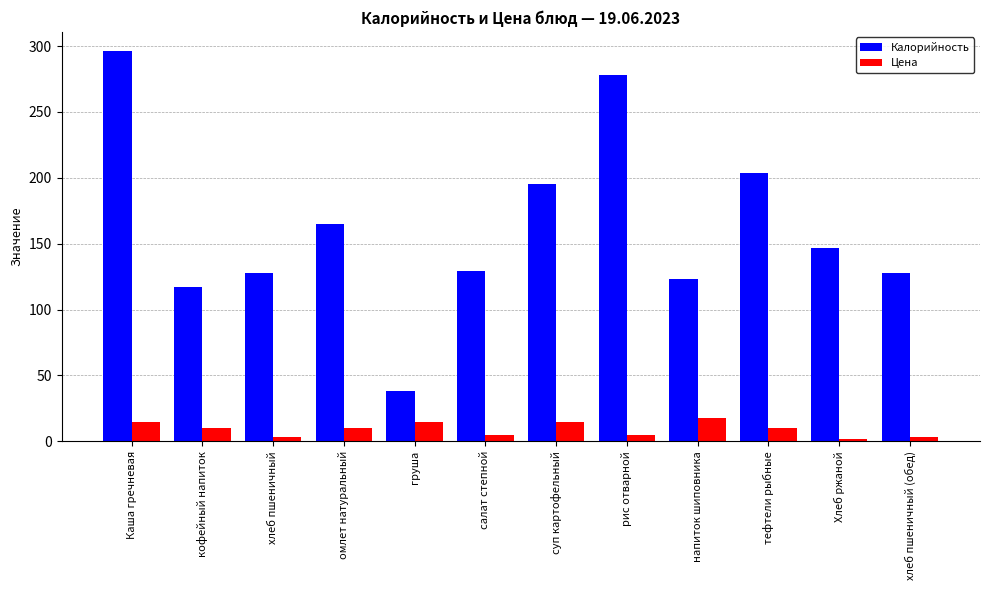

What is the smallest value displayed?

2